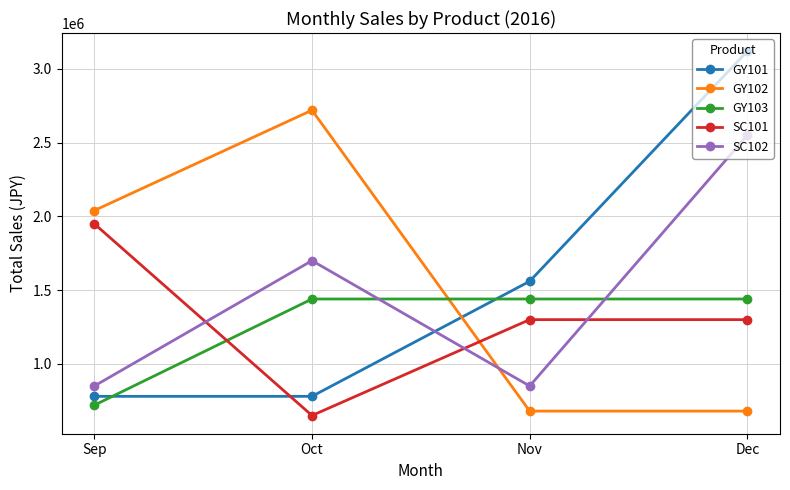

True or false: GY101 has a value of 1560000 at Nov.

True